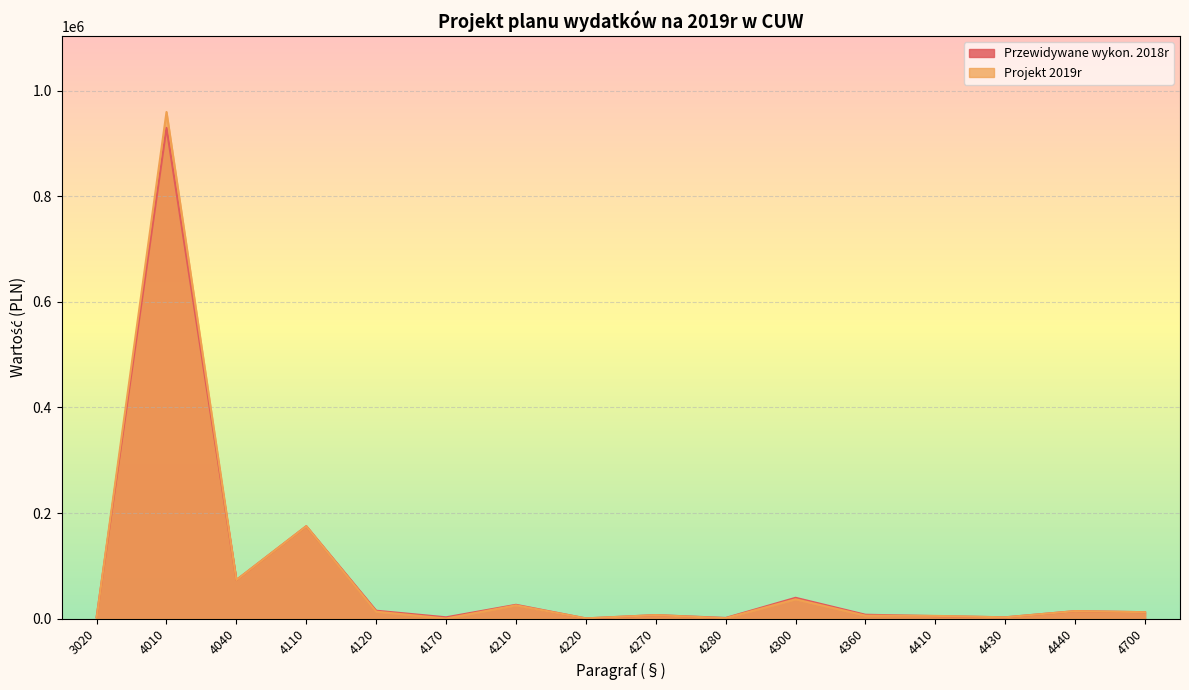

What is the difference between the second highest and second lowest values in the Przewidywane wykon. 2018r series?

173940